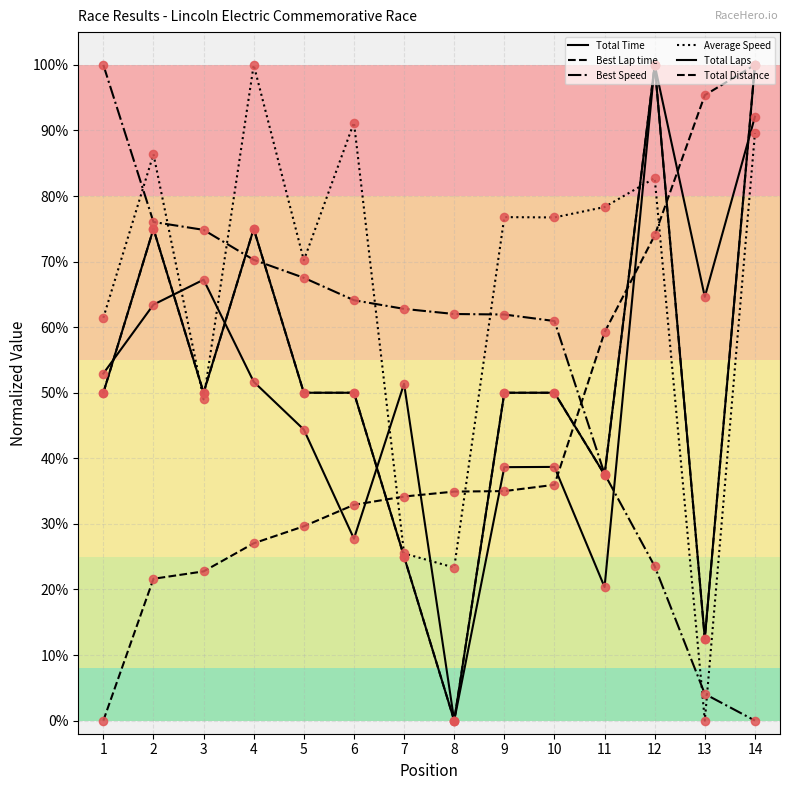

What is the total value across all series at 5?

3.1